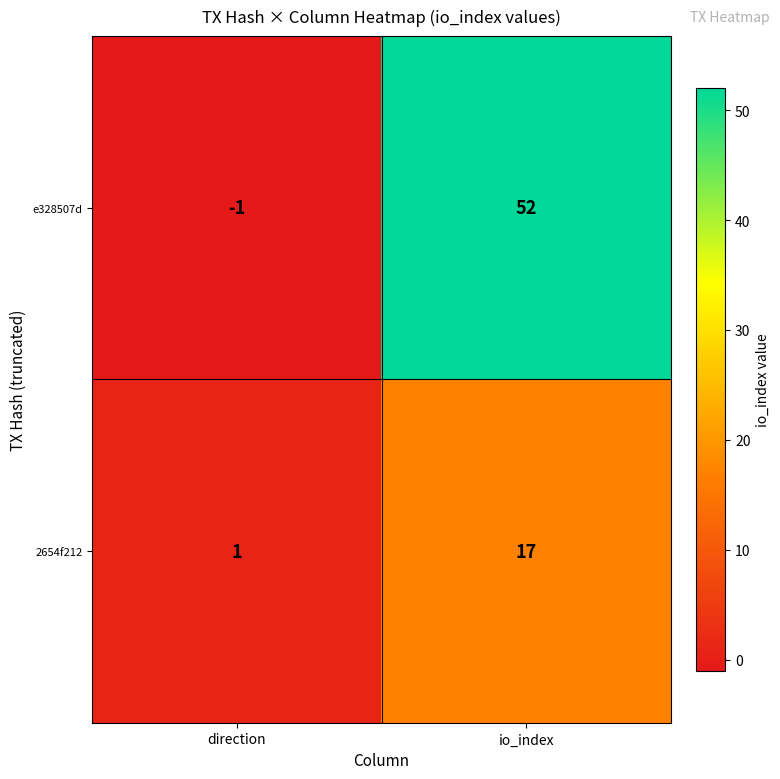

Which category has the highest value in the e328507d series?

io_index